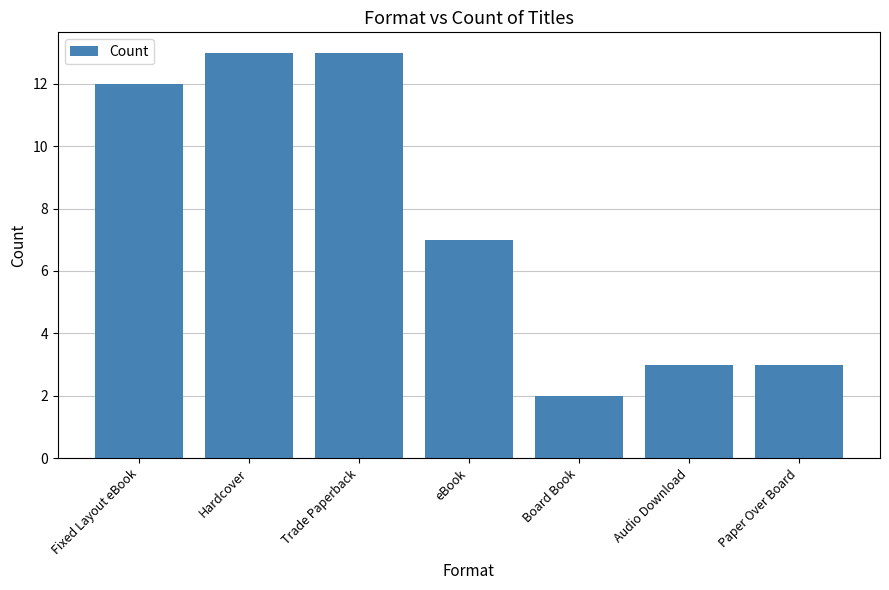

What position from the left is Trade Paperback?

3